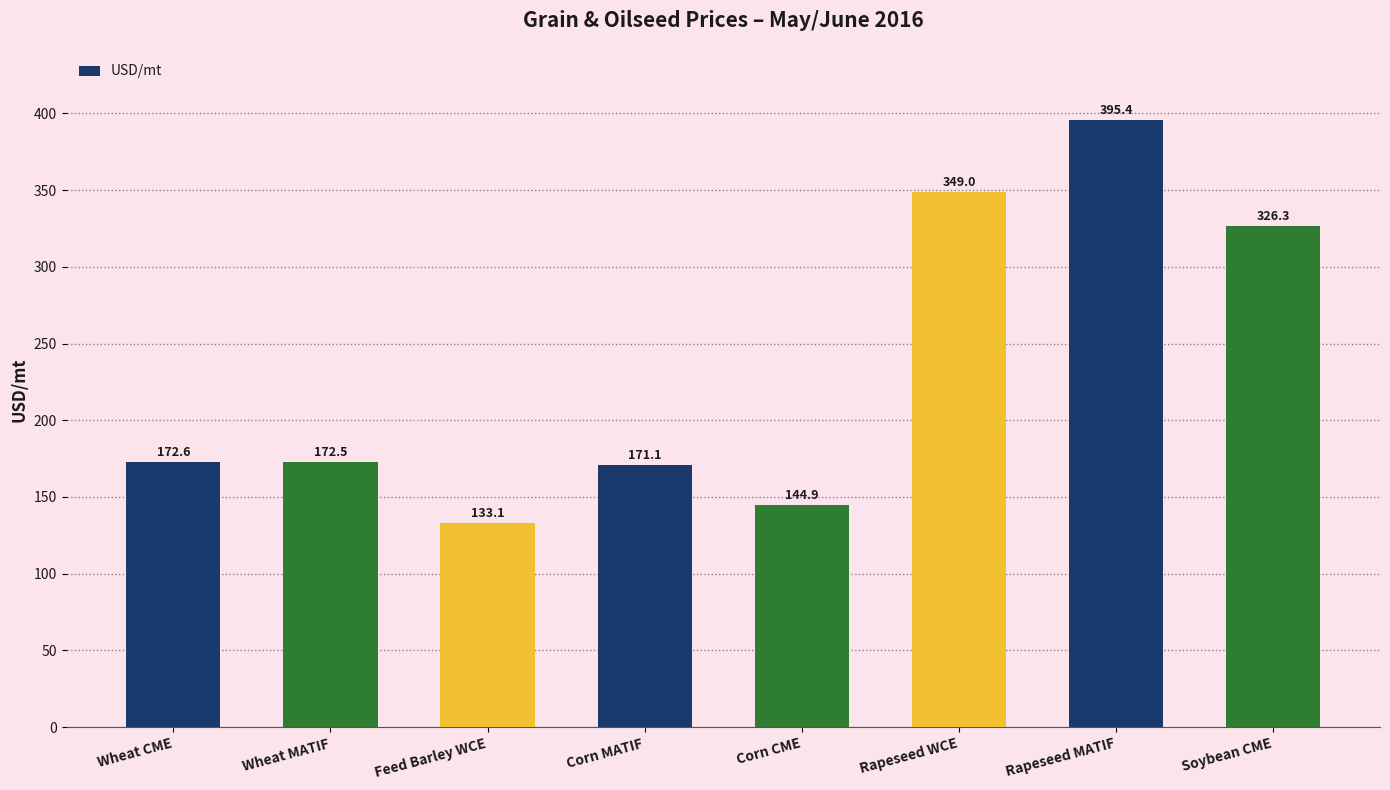

Which has a higher value, Feed Barley WCE or Corn MATIF?

Corn MATIF